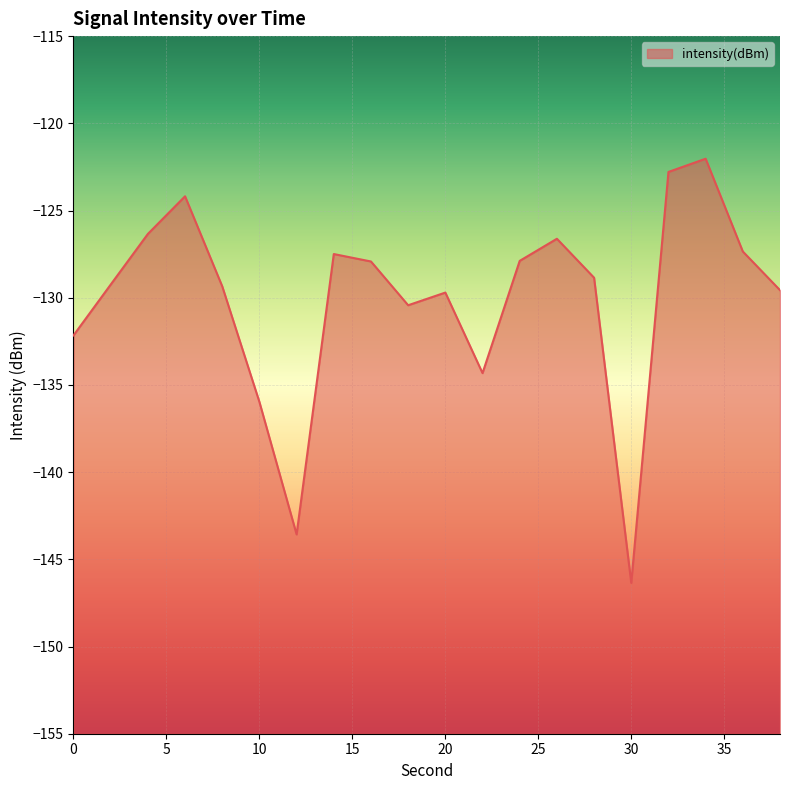

What is the sum of the values at 6 and 34?

-246.2